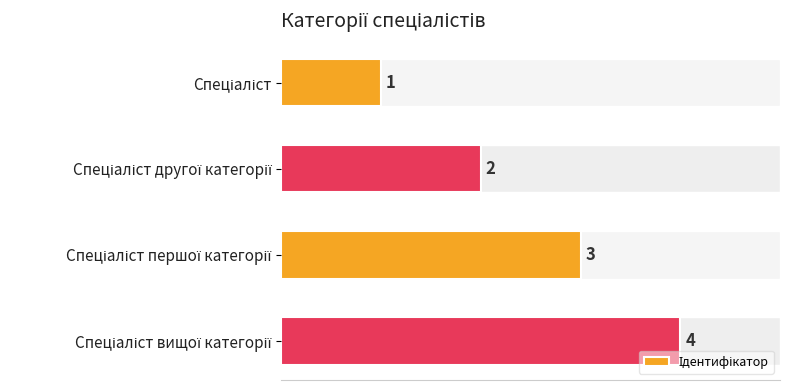

How many values are between 2 and 4?

3